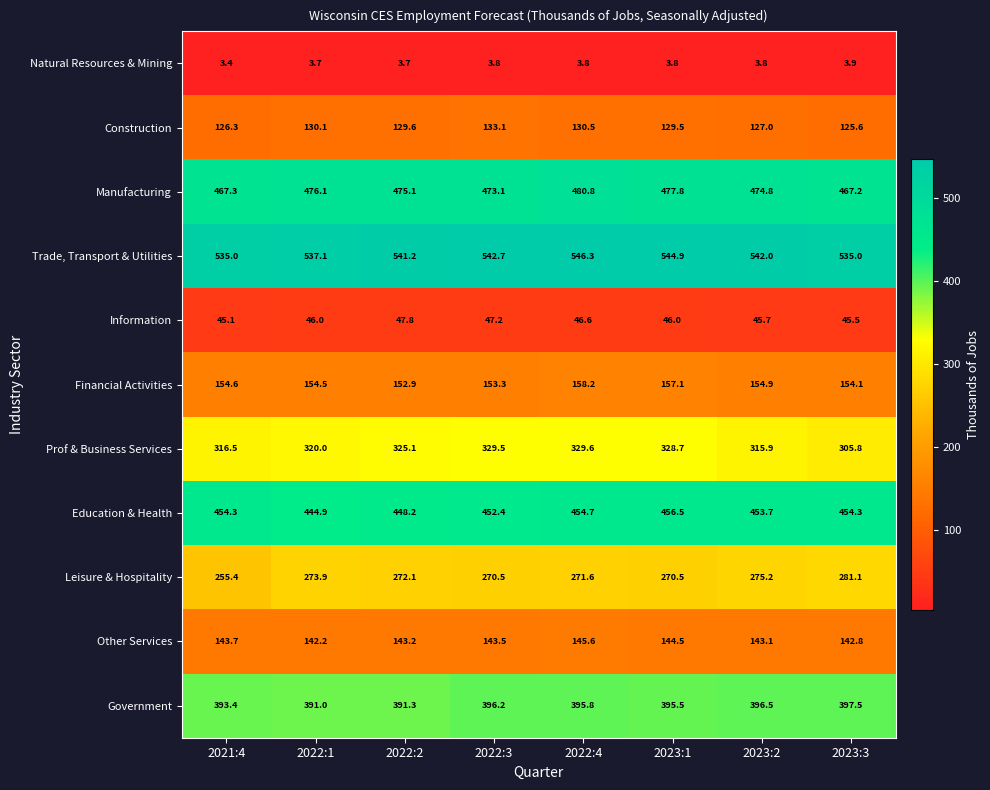

Is it true that Prof & Business Services equals 329.5 at 2022:3?

True